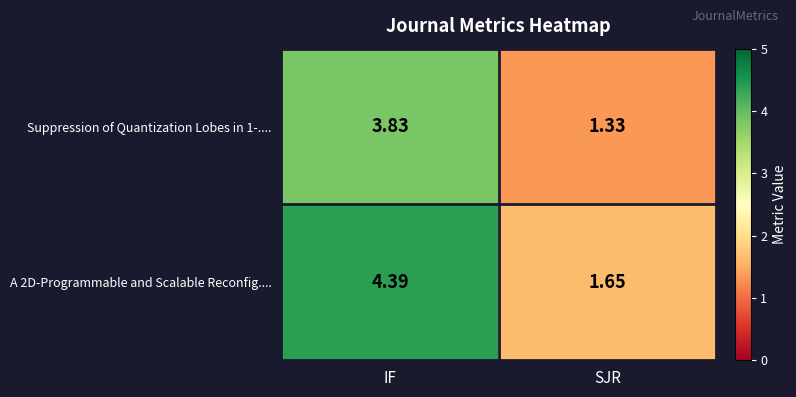

At which label does Suppression of Quantization Lobes in 1-.... reach its peak?

IF